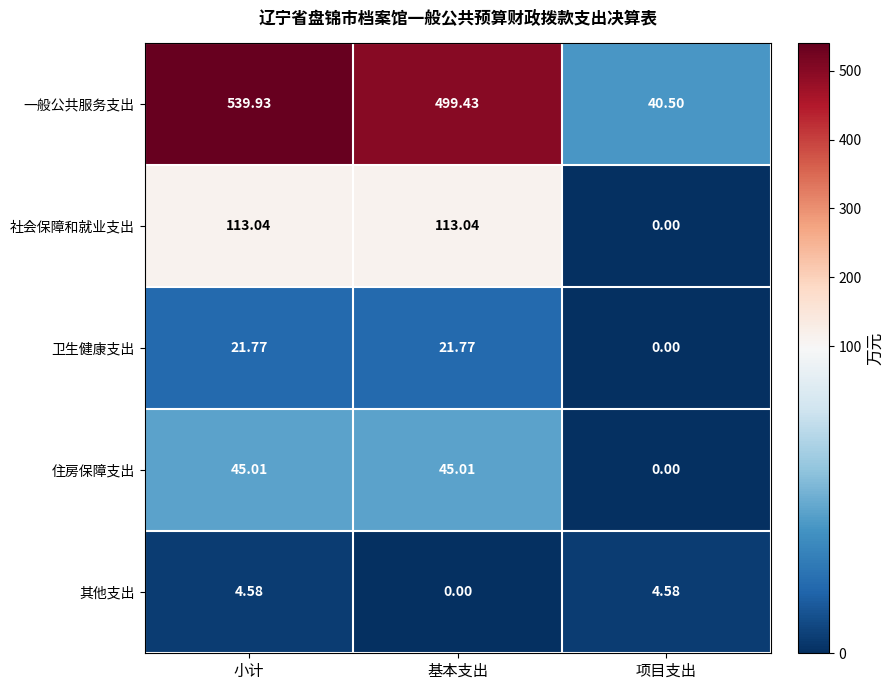

At which label is 住房保障支出 closest to 22?

项目支出